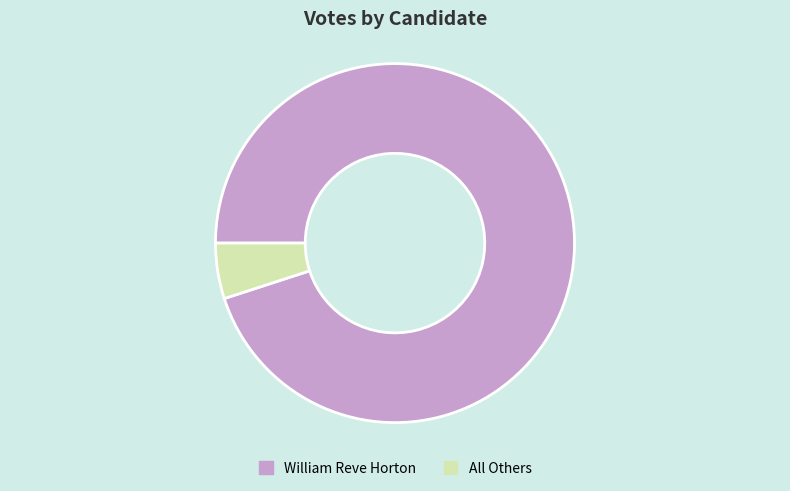

Is it true that William Reve Horton is 83% of the pie?

False